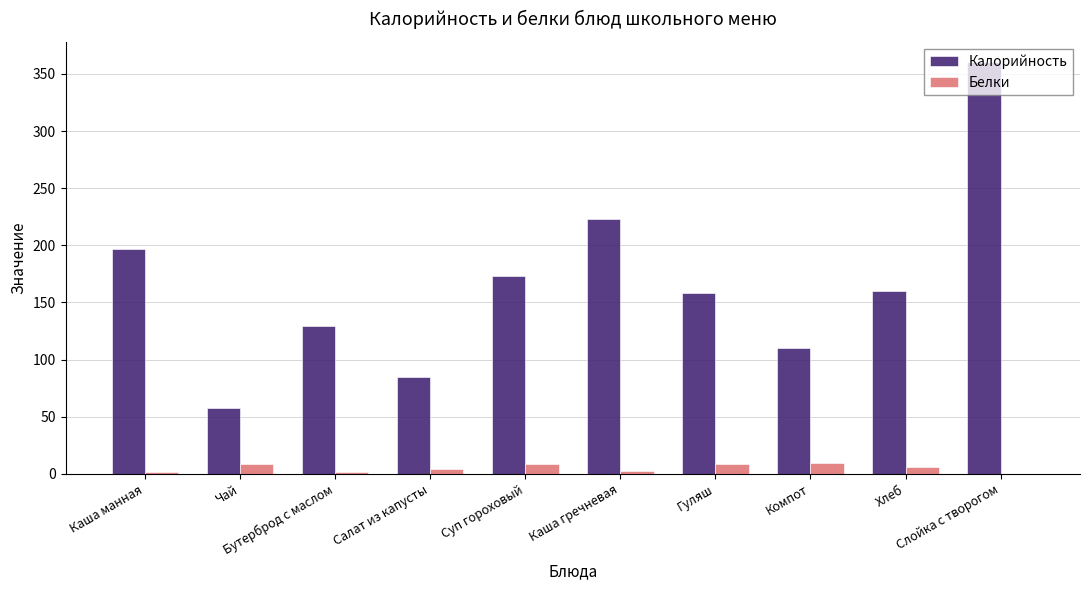

Which series has the largest total across all categories?

Калорийность